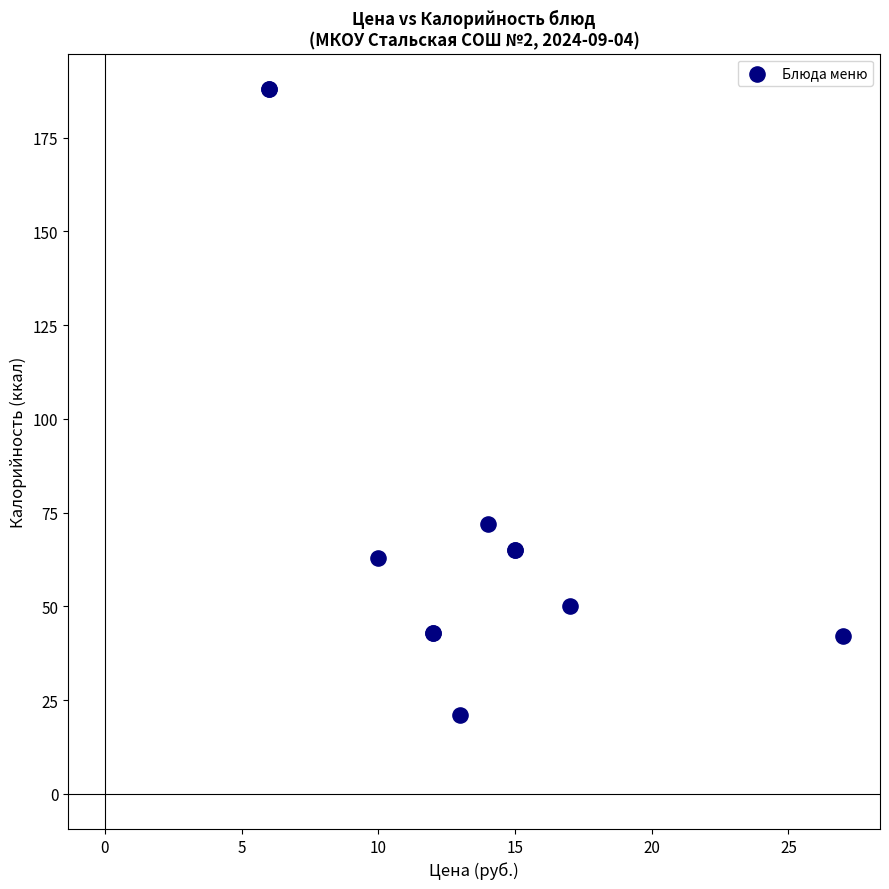

What Y value in the scatter plot is closest to 104?

72